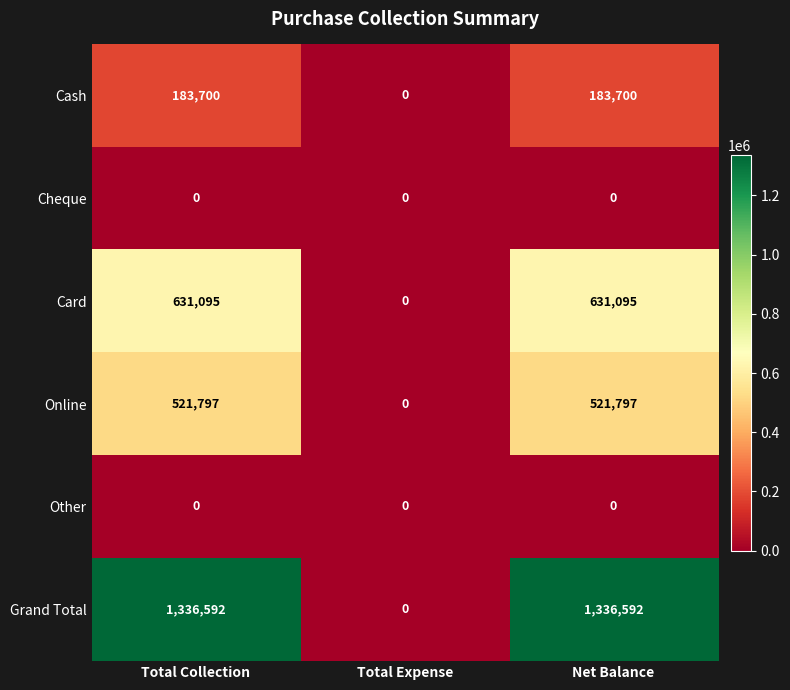

What is the greatest value displayed?

1336592